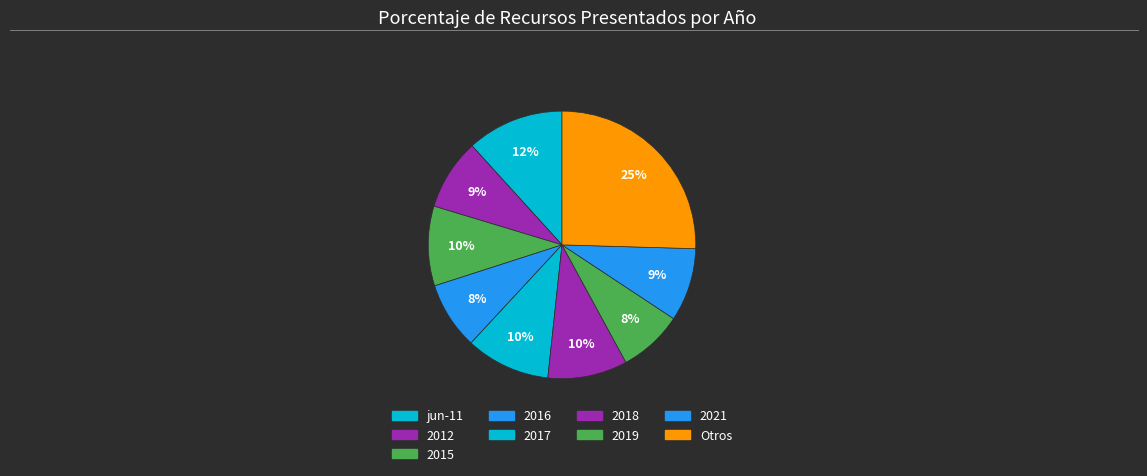

How many segments does this pie chart have?

9